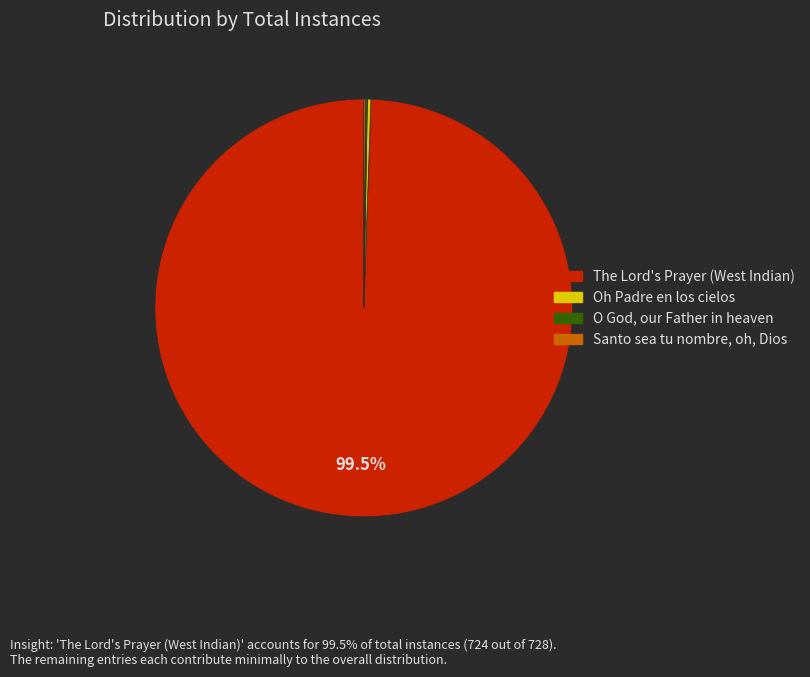

Which category accounts for the majority?

The Lord's Prayer (West Indian)